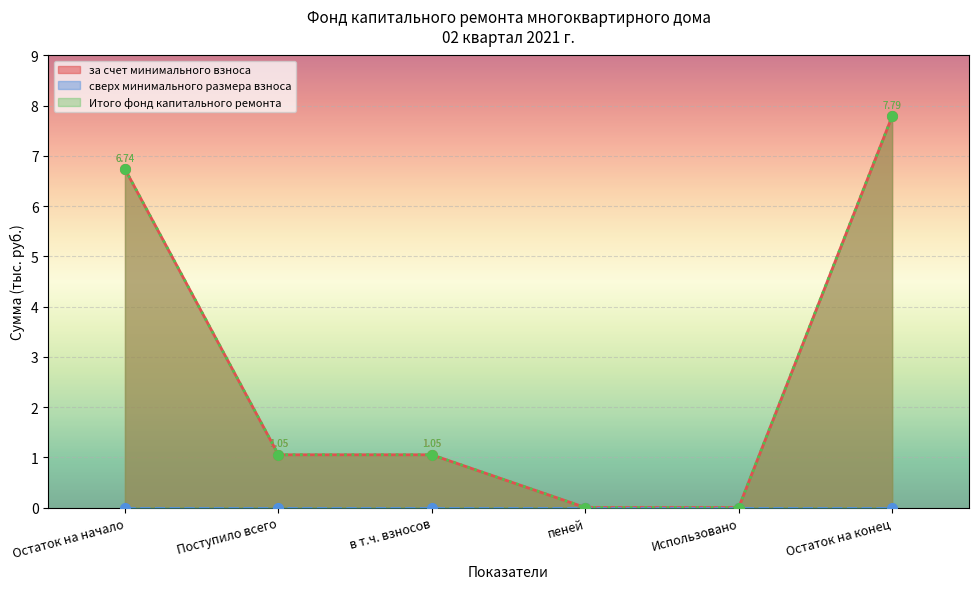

What is the sum of the Итого фонд капитального ремонта values at Поступило всего and Использовано?

1.1